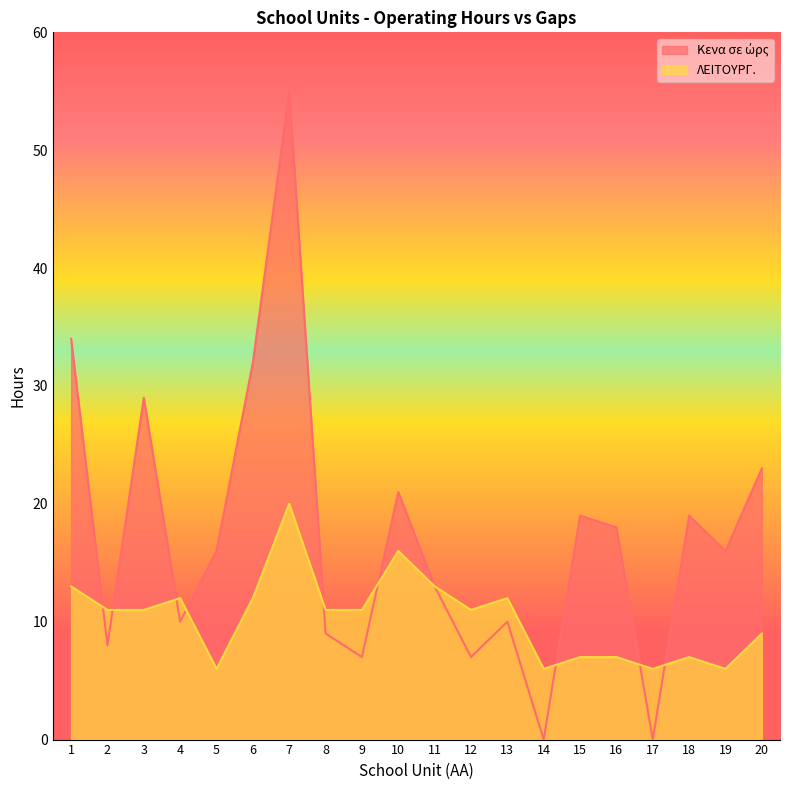

Is the value of ΛΕΙΤΟΥΡΓ. at 8 greater than the value of Κενα σε ώρς at 11?

No